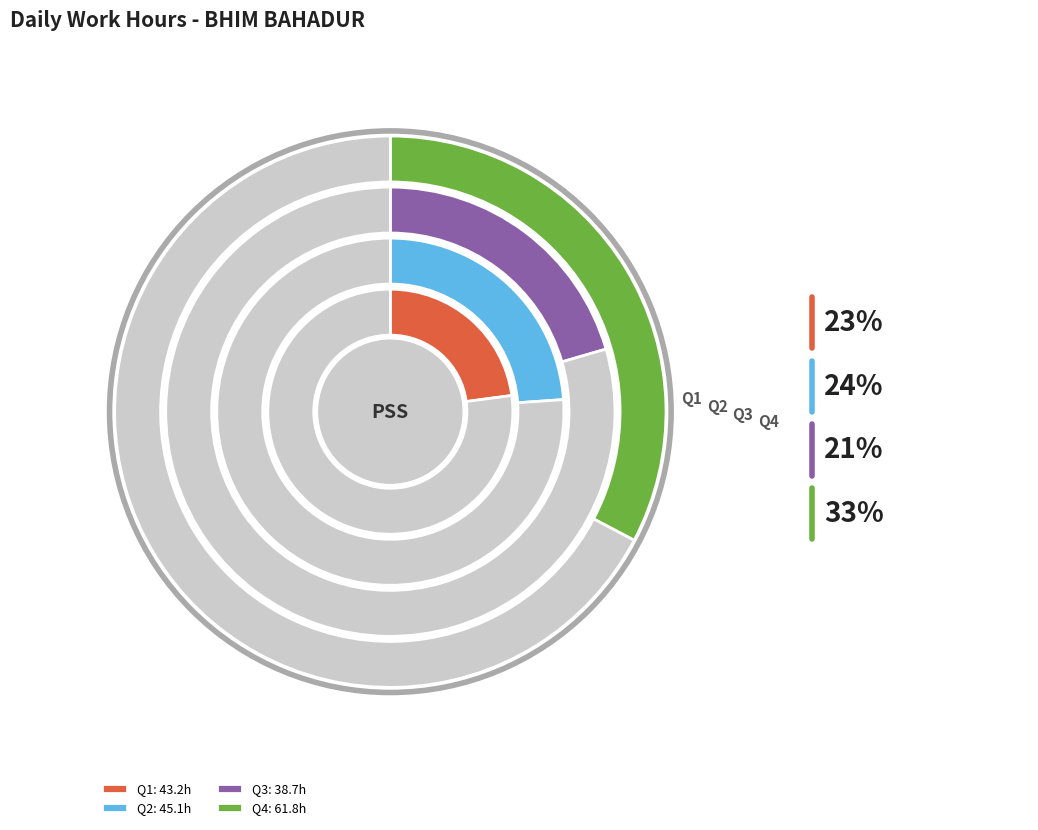

Is Thu (7) the majority of the pie?

No